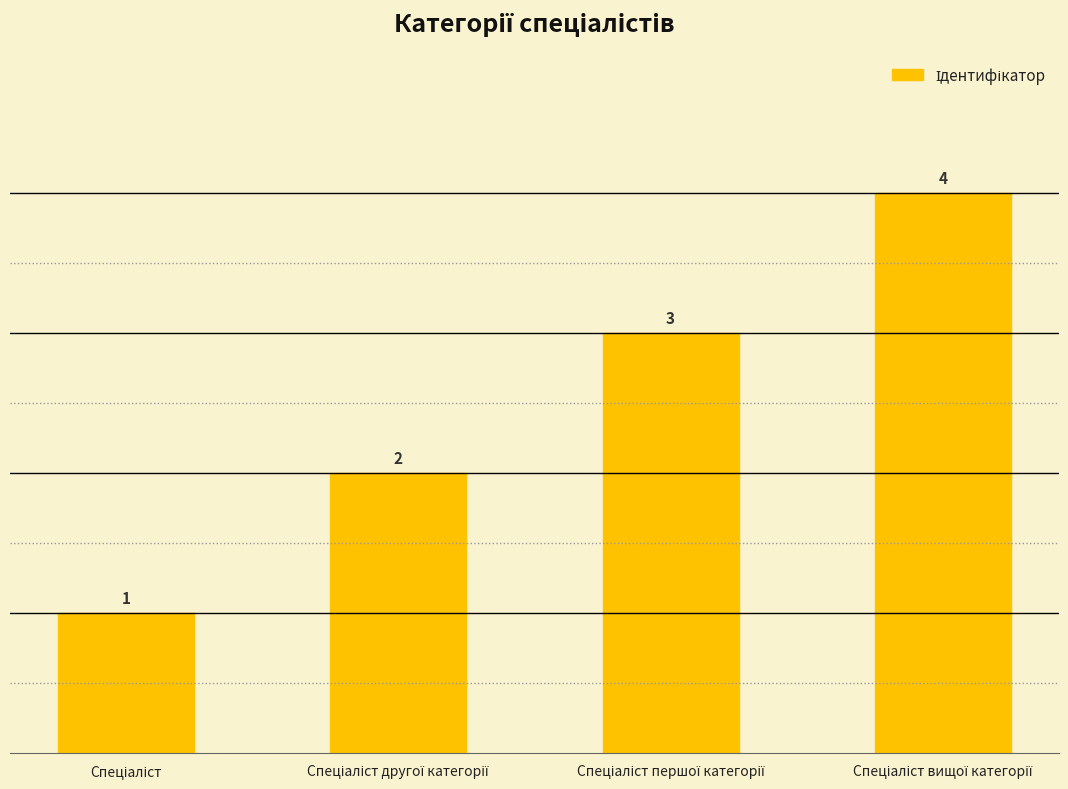

Does the chart contain any negative values?

No